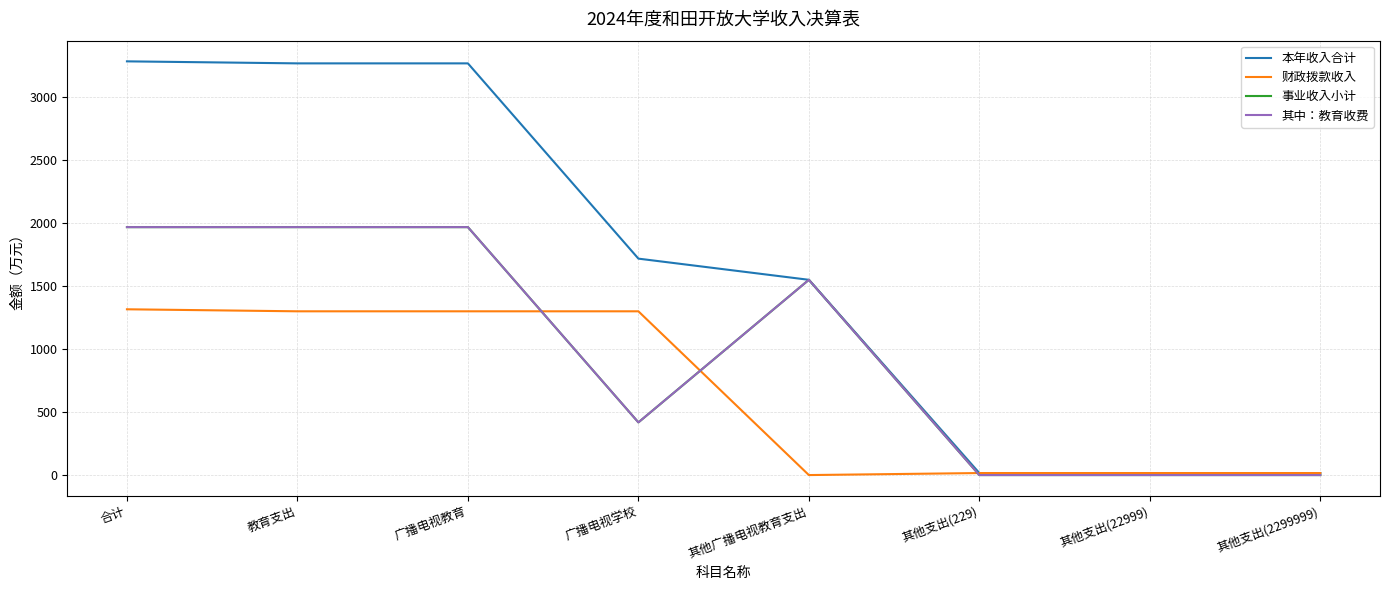

What is the difference between the maximum and minimum values in the 事业收入小计 series?

1968.6